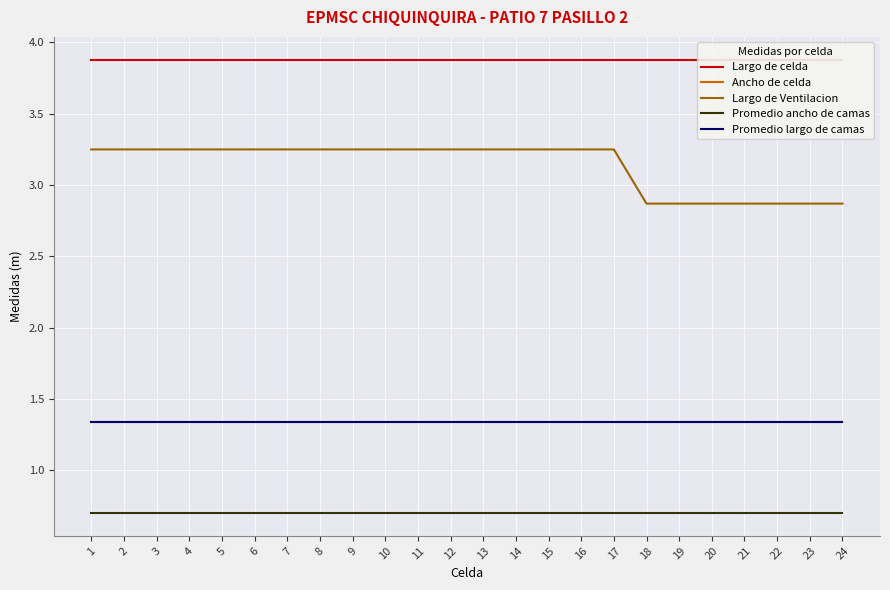

True or false: Ancho de celda and Promedio largo de camas intersect in this chart.

False